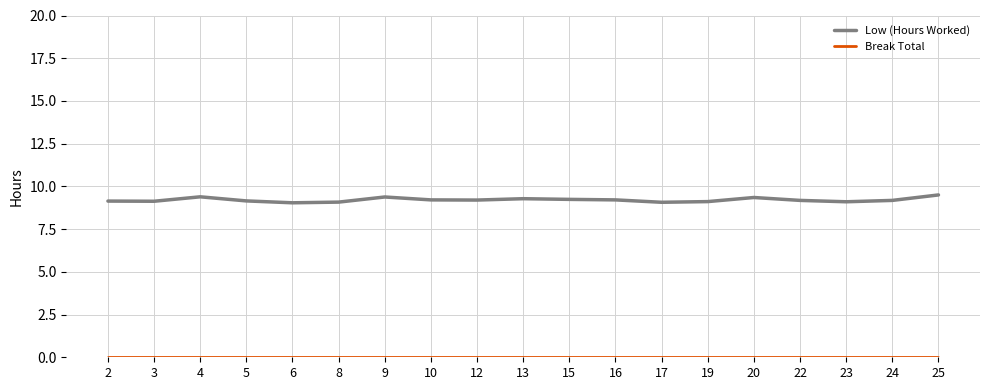

What is the greatest value displayed?

9.5